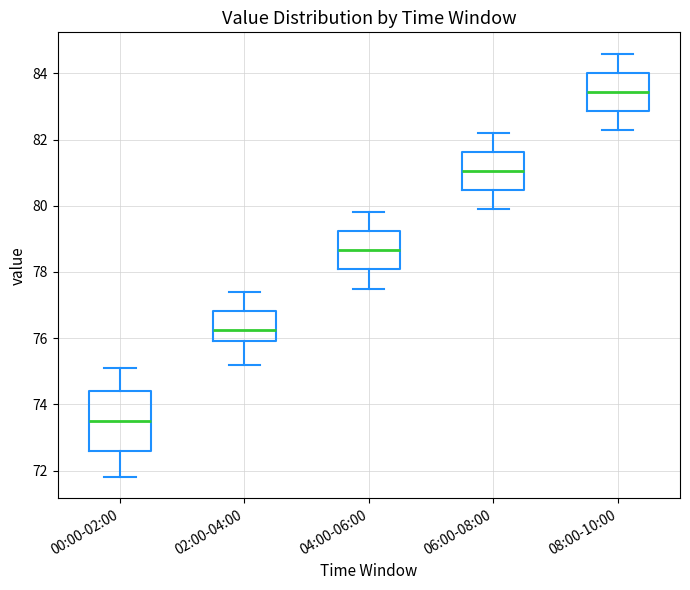

Reading left to right, read every box against the y-axis: the position of its median line, the range the box covers, and the ends of its whiskers. The values are not printed on the chart, so give them approximately, as read against the axis.

00:00-02:00: median 73.6, box 72.6 to 74.4, whiskers 71.8 to 75.2
02:00-04:00: median 76.2, box 76.0 to 76.8, whiskers 75.2 to 77.4
04:00-06:00: median 78.6, box 78.0 to 79.2, whiskers 77.6 to 79.8
06:00-08:00: median 81.0, box 80.4 to 81.6, whiskers 80.0 to 82.2
08:00-10:00: median 83.4, box 82.8 to 84.0, whiskers 82.4 to 84.6